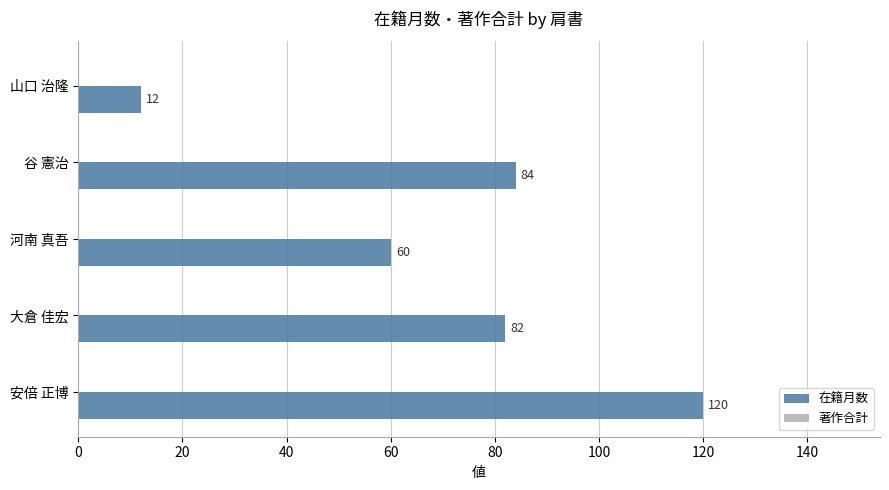

What is the greatest value displayed?

120